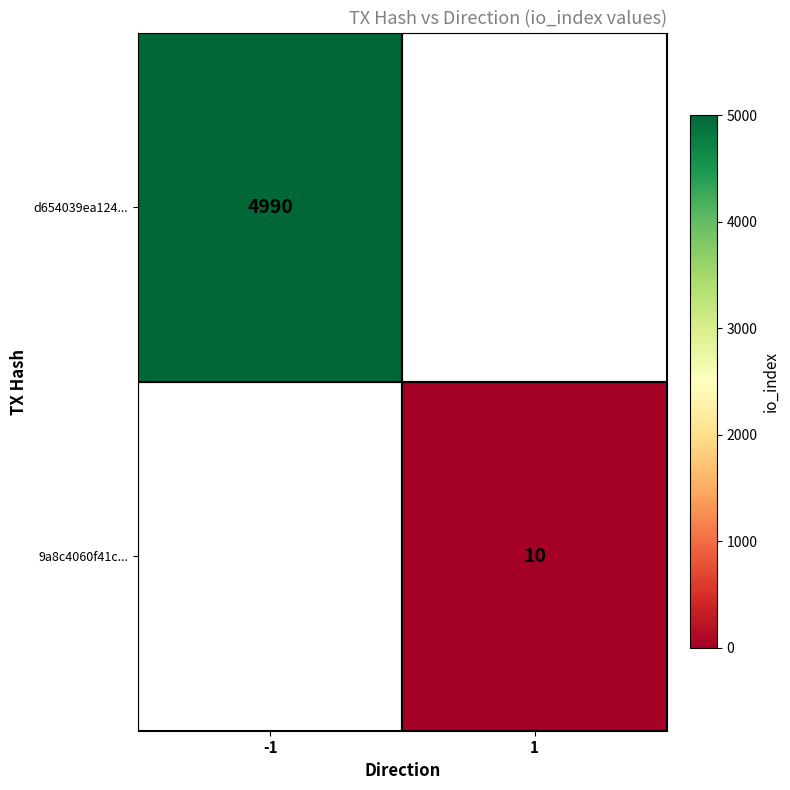

The d654039ea124... series shows 2397 at -1. True or false?

False